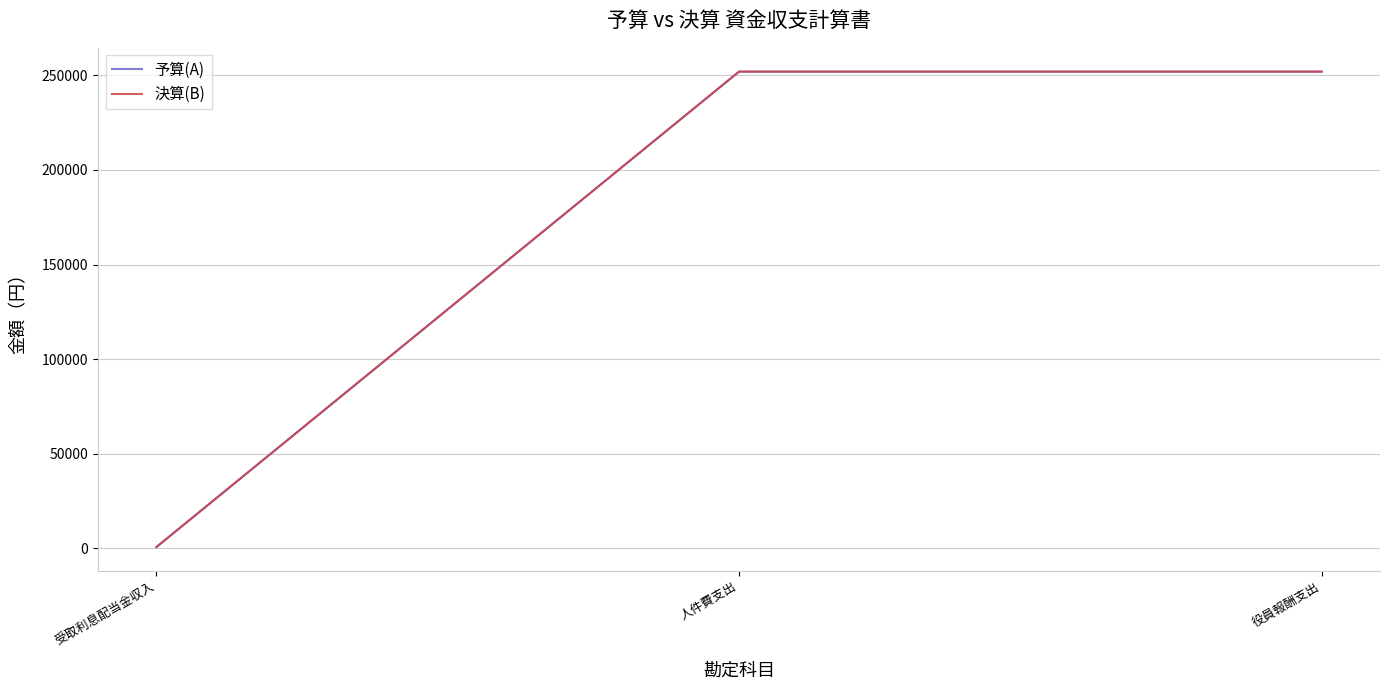

Is the value of 予算(A) at 受取利息配当金収入 greater than the value of 決算(B) at 人件費支出?

No